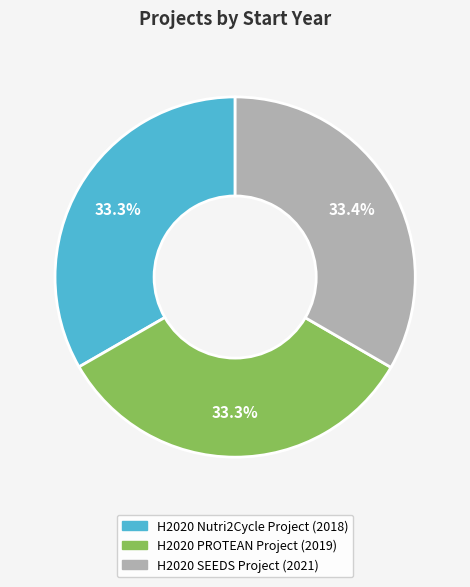

Is there a majority slice in this chart?

No